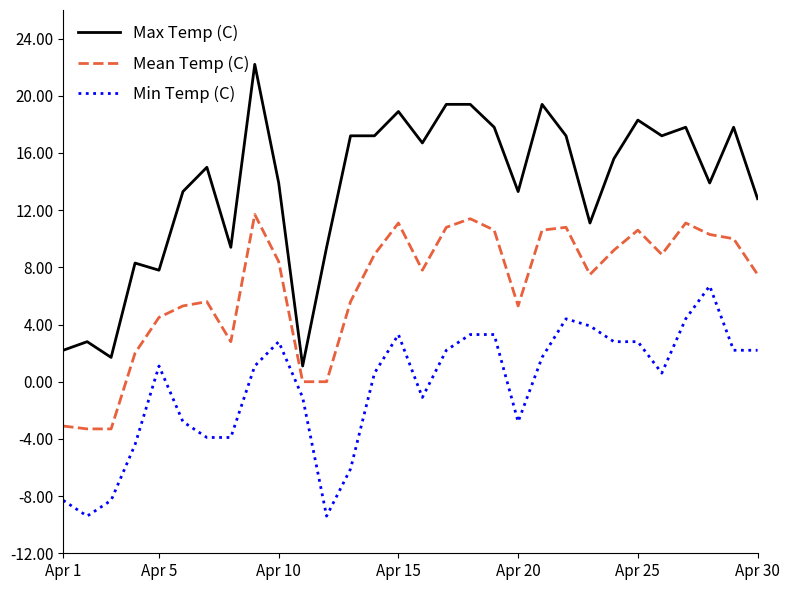

Which series has the widest spread of values?

Max Temp (C)